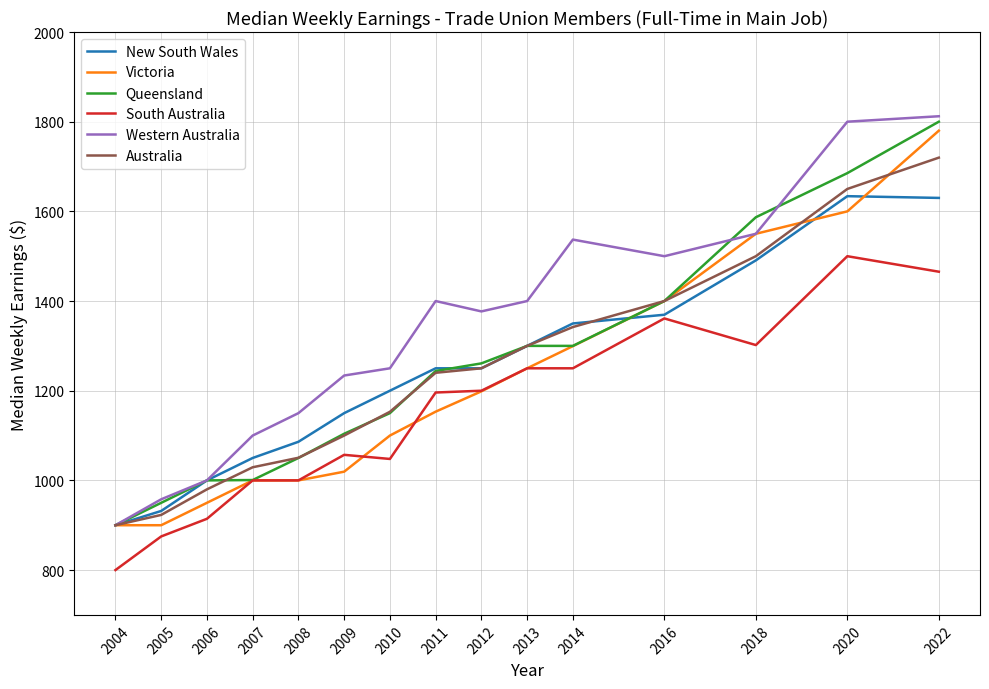

Which series has the largest total across all categories?

Western Australia